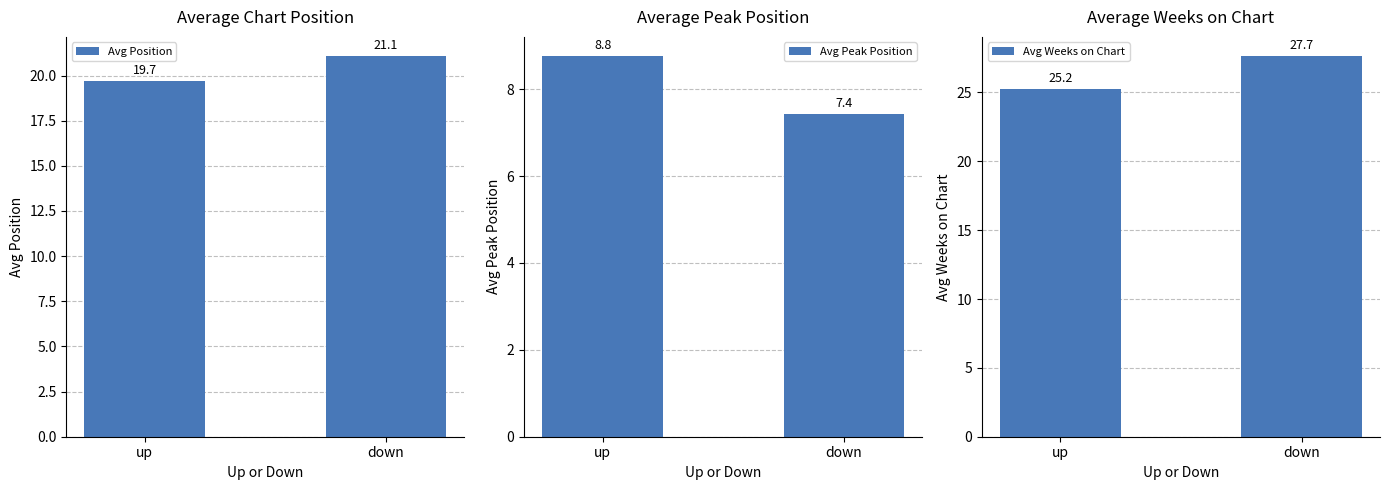

What is the label of the 1st bar from the right?

down